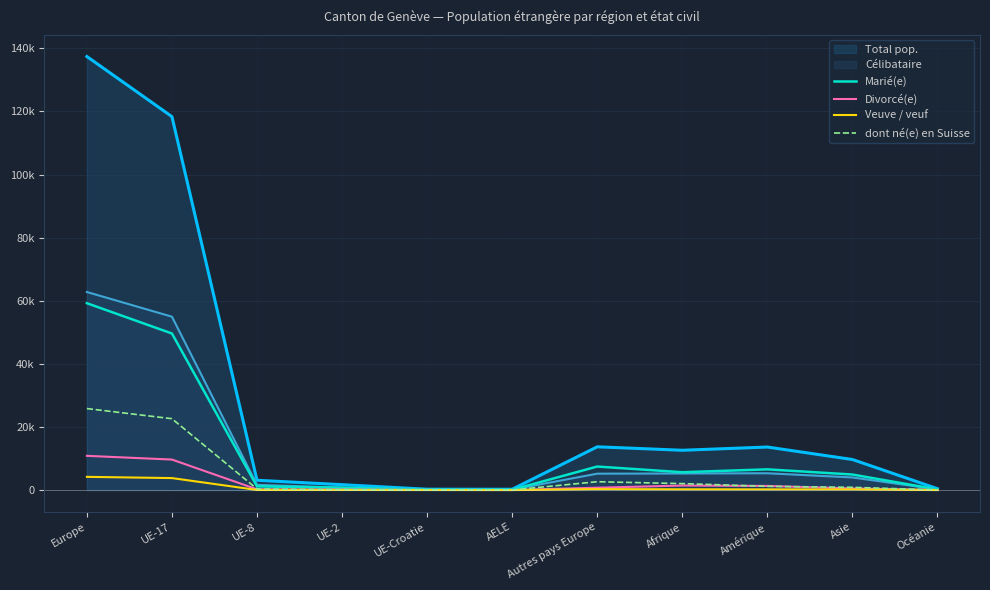

What is the label of the 6th point from the left?

AELE